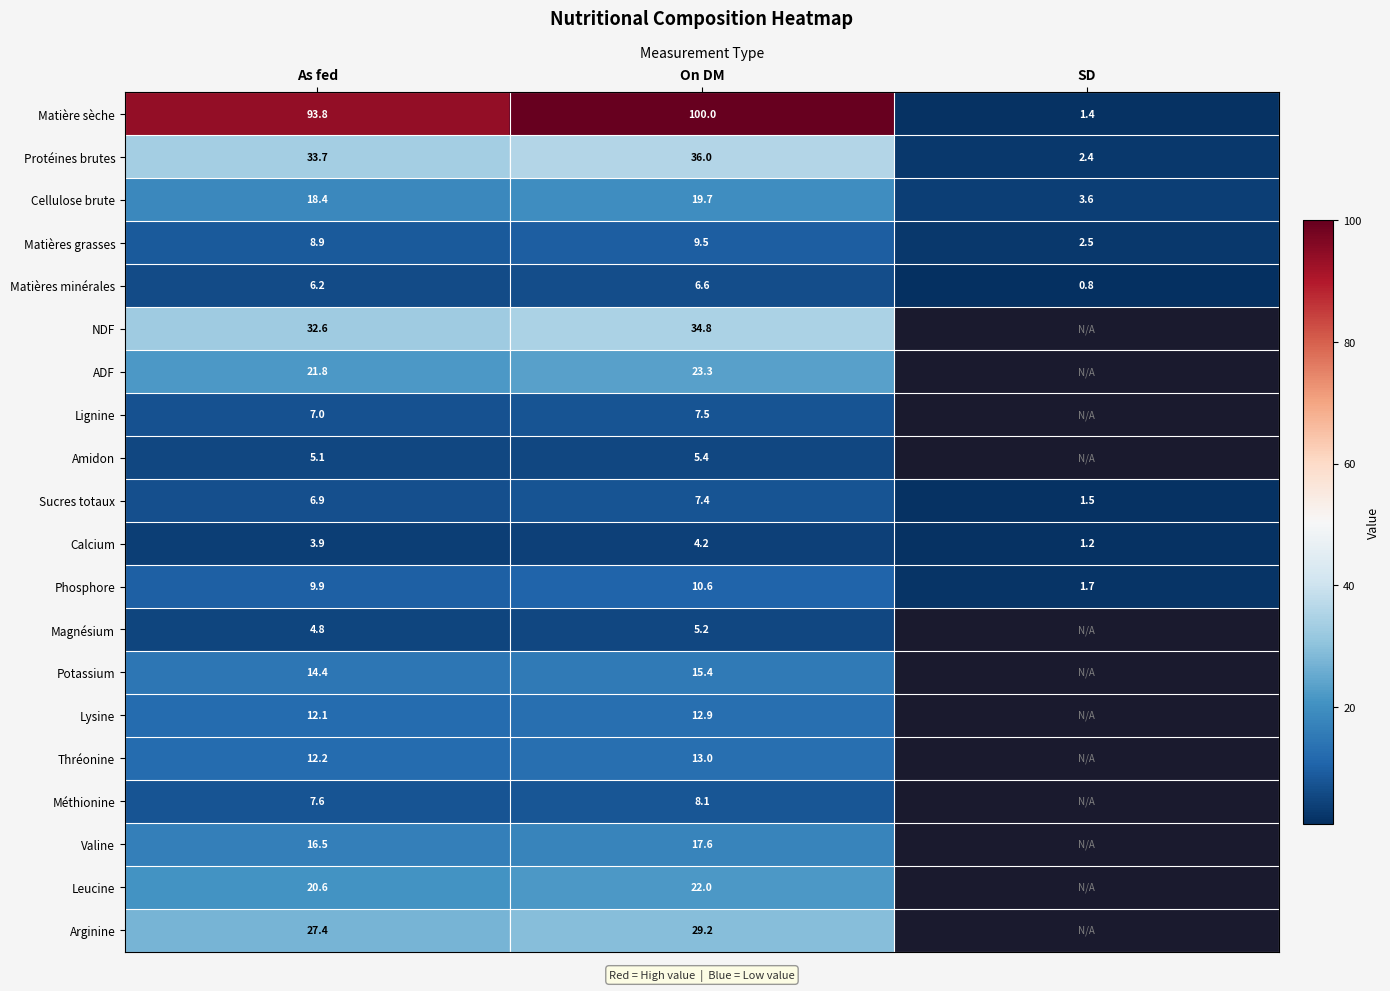

What is the highest value of the Matières grasses series?

9.5